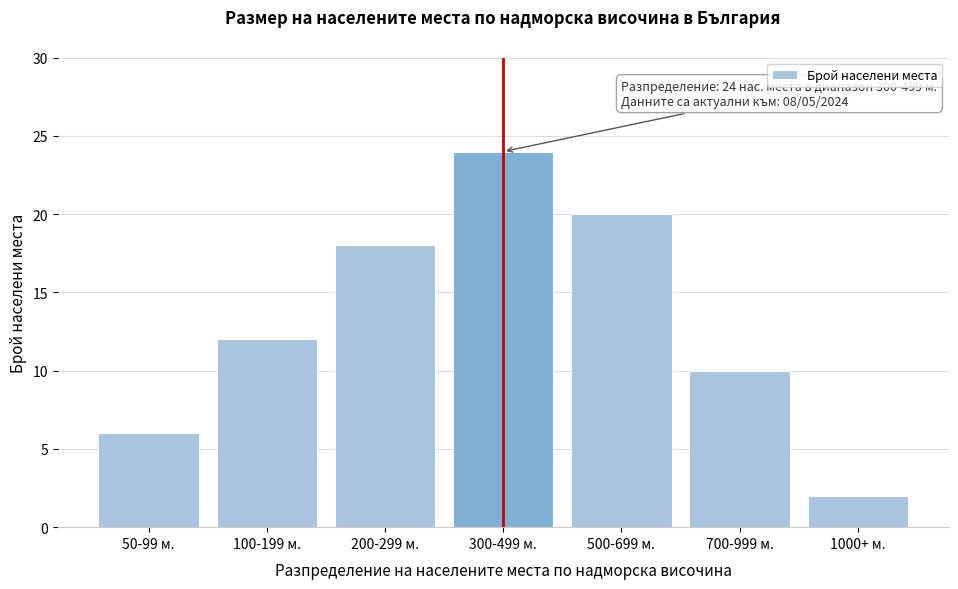

Reading left to right, extract all data points from this chart.

50-99 м.=6	100-199 м.=12	200-299 м.=18	300-499 м.=24	500-699 м.=20	700-999 м.=10	1000+ м.=2